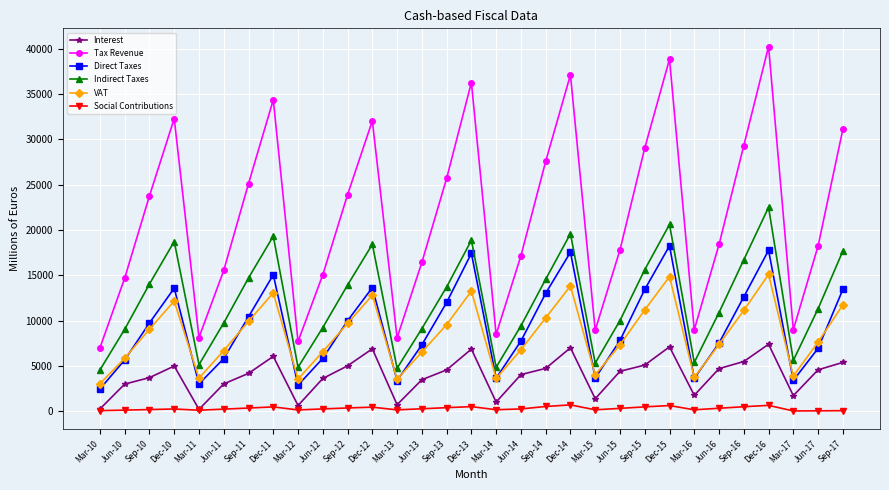

What is the label of the 30th point from the right?

Jun-10